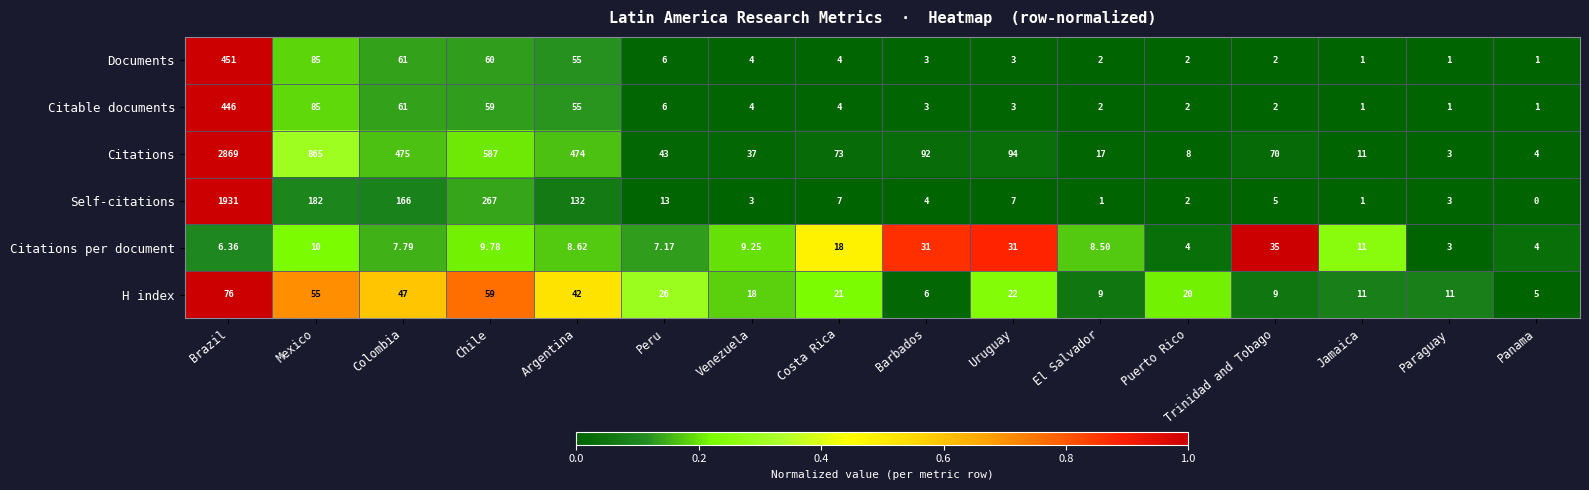

Which series has the largest total across all categories?

Citations